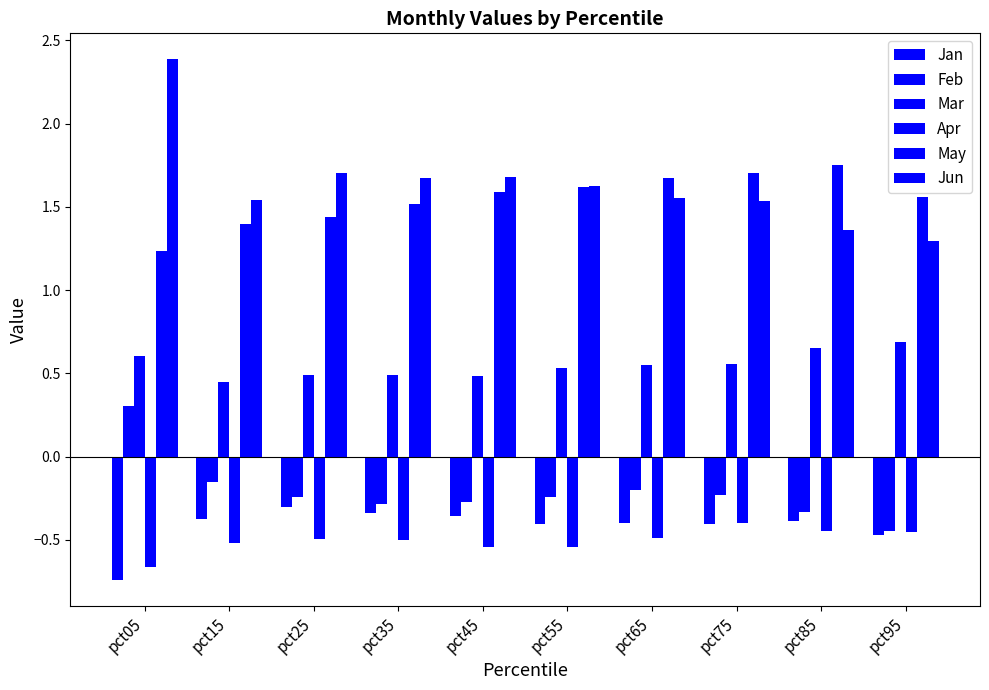

How many categories are shown in the chart?

10